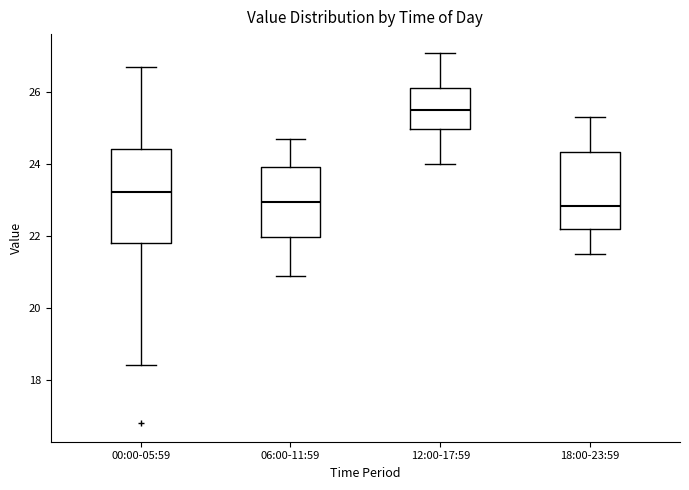

Reading left to right, read every box against the y-axis: the position of its median line, the range the box covers, and the ends of its whiskers. The values are not printed on the chart, so give them approximately, as read against the axis.

00:00-05:59: median 23.2, box 21.8 to 24.4, whiskers 18.4 to 26.8
06:00-11:59: median 23.0, box 22.0 to 24.0, whiskers 21.0 to 24.8
12:00-17:59: median 25.6, box 25.0 to 26.2, whiskers 24.0 to 27.2
18:00-23:59: median 22.8, box 22.2 to 24.4, whiskers 21.6 to 25.4